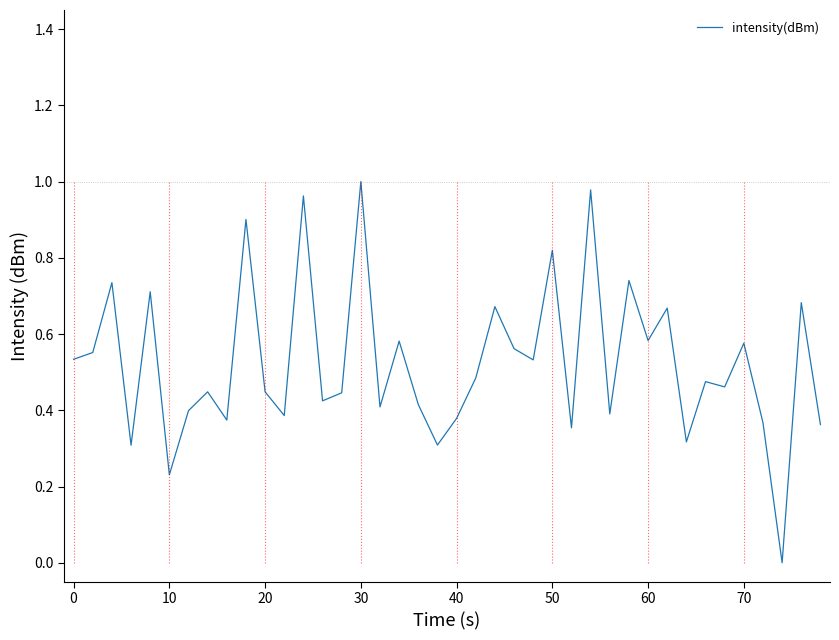

How many lines are shown in the chart?

1